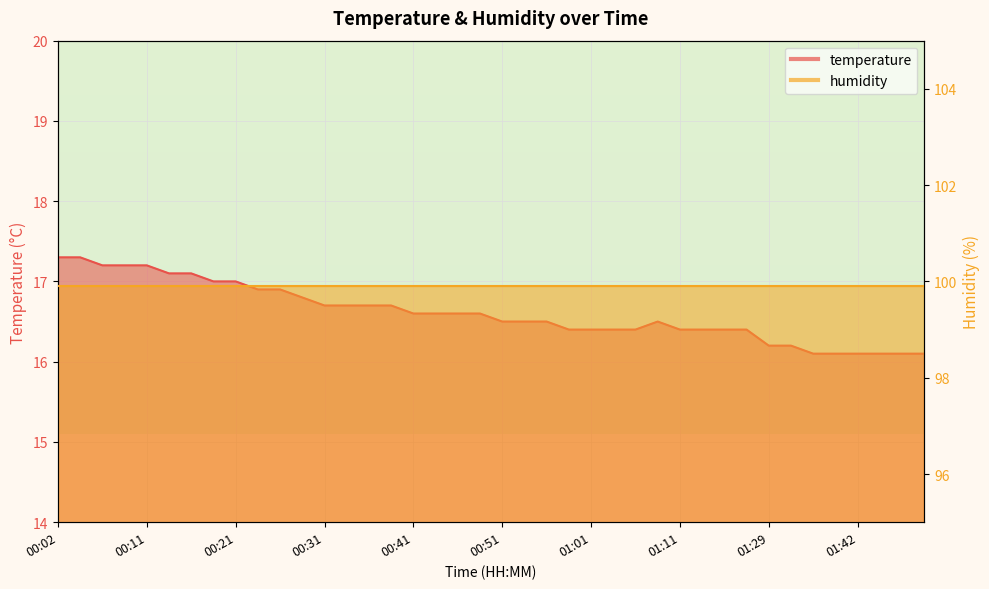

Where is the data nearest to the value 16?

01:37